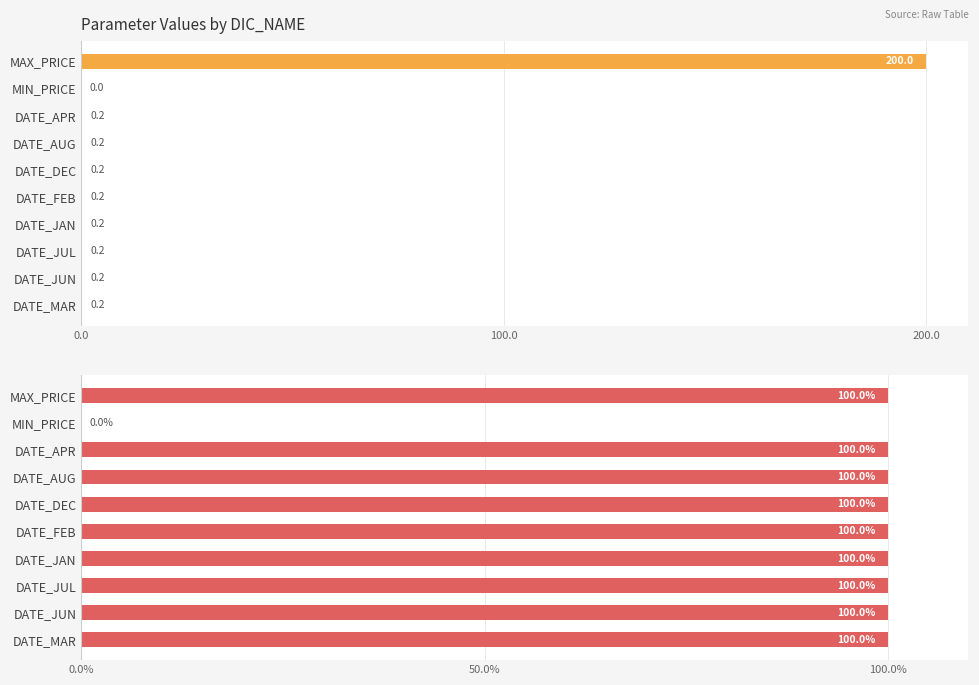

Between DATE_DEC and DATE_MAR, which is larger?

DATE_DEC